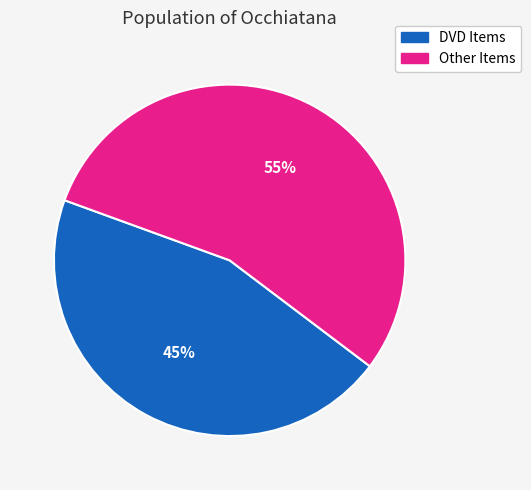

To the nearest percent, what is the average slice percentage?

50%